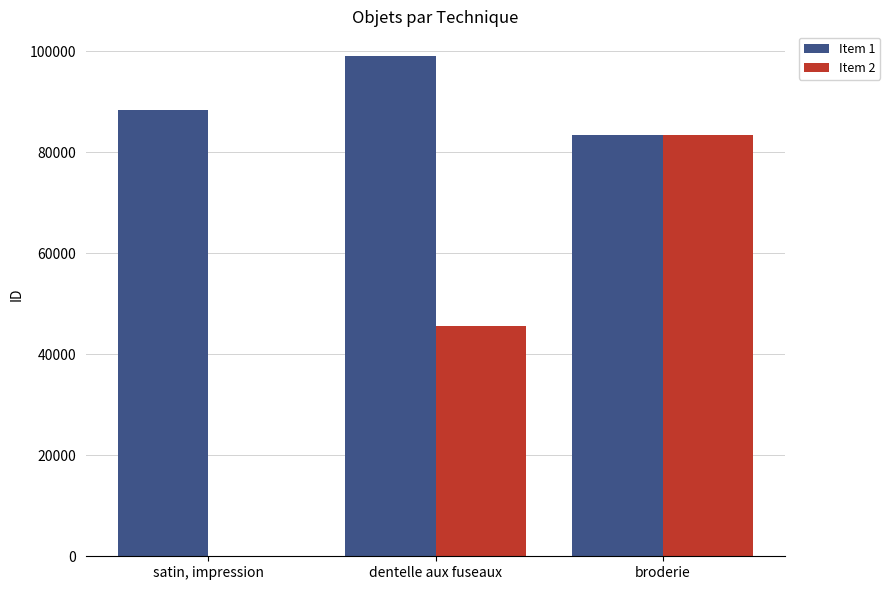

Reading left to right, transcribe all the data shown in this chart.

Item 1: 88458	99023	83415
Item 2: 0	45599	83425